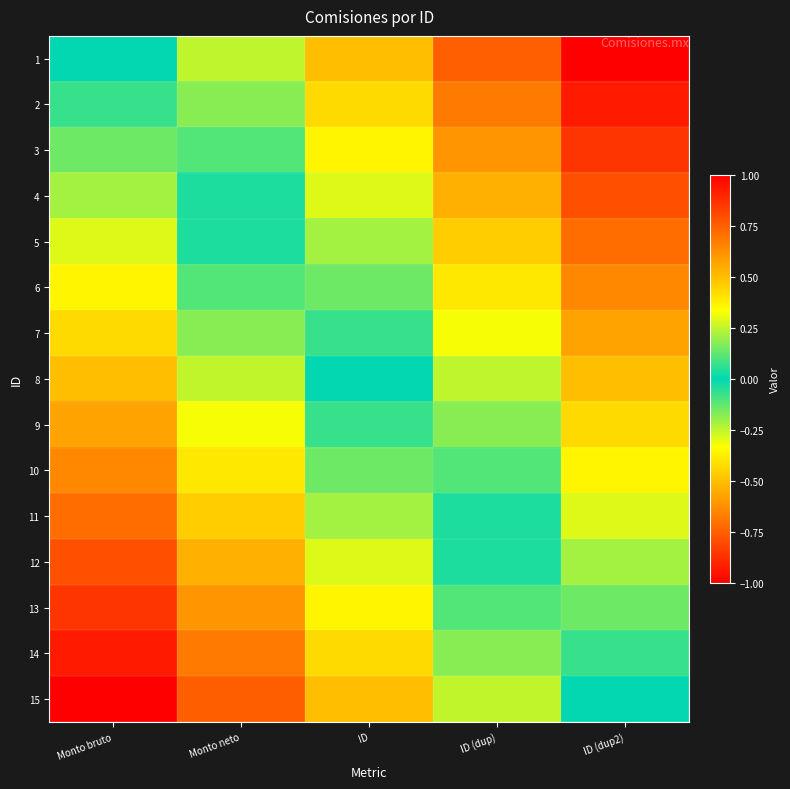

Reading left to right, transcribe all the data shown in this chart.

1: Monto bruto=0.0	Monto neto=-0.2	ID=-0.5	ID (dup)=-0.8	ID (dup2)=-1.0
2: Monto bruto=0.1	Monto neto=-0.2	ID=-0.4	ID (dup)=-0.7	ID (dup2)=-0.9
3: Monto bruto=0.1	Monto neto=-0.1	ID=-0.4	ID (dup)=-0.6	ID (dup2)=-0.9
4: Monto bruto=0.2	Monto neto=-0.0	ID=-0.3	ID (dup)=-0.5	ID (dup2)=-0.8
5: Monto bruto=0.3	Monto neto=0.0	ID=-0.2	ID (dup)=-0.5	ID (dup2)=-0.7
6: Monto bruto=0.4	Monto neto=0.1	ID=-0.1	ID (dup)=-0.4	ID (dup2)=-0.6
7: Monto bruto=0.4	Monto neto=0.2	ID=-0.1	ID (dup)=-0.3	ID (dup2)=-0.6
8: Monto bruto=0.5	Monto neto=0.2	ID=0.0	ID (dup)=-0.2	ID (dup2)=-0.5
9: Monto bruto=0.6	Monto neto=0.3	ID=0.1	ID (dup)=-0.2	ID (dup2)=-0.4
10: Monto bruto=0.6	Monto neto=0.4	ID=0.1	ID (dup)=-0.1	ID (dup2)=-0.4
11: Monto bruto=0.7	Monto neto=0.5	ID=0.2	ID (dup)=-0.0	ID (dup2)=-0.3
12: Monto bruto=0.8	Monto neto=0.5	ID=0.3	ID (dup)=0.0	ID (dup2)=-0.2
13: Monto bruto=0.9	Monto neto=0.6	ID=0.4	ID (dup)=0.1	ID (dup2)=-0.1
14: Monto bruto=0.9	Monto neto=0.7	ID=0.4	ID (dup)=0.2	ID (dup2)=-0.1
15: Monto bruto=1.0	Monto neto=0.8	ID=0.5	ID (dup)=0.2	ID (dup2)=0.0